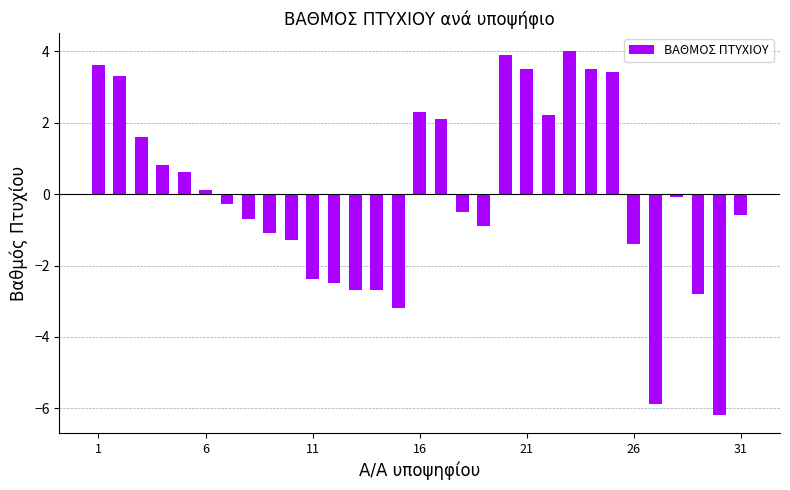

What is the smallest value displayed?

-6.2